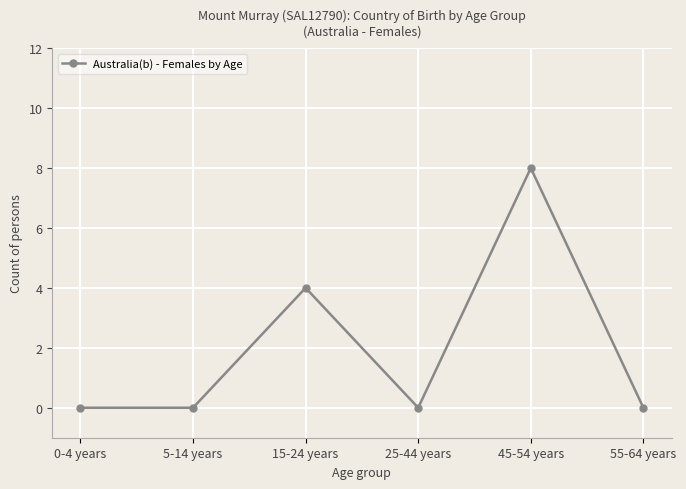

What is the average value?

2